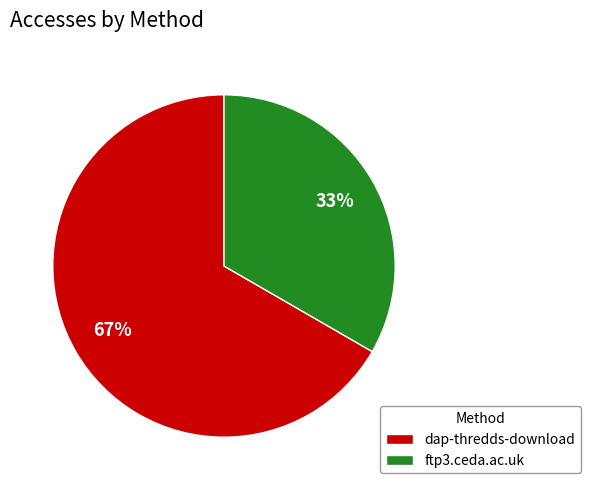

Count the number of slices in the pie.

2